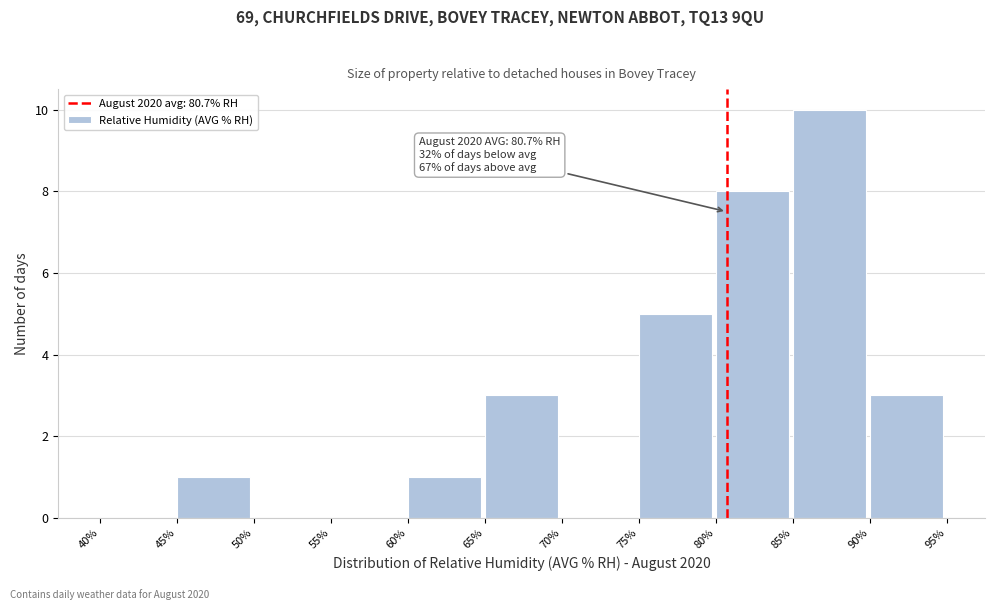

Which range on the x-axis has the tallest bar?

85% to 90%